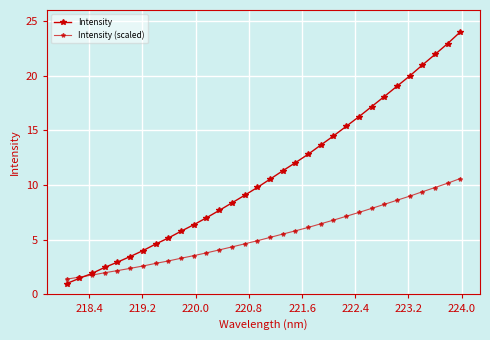

Is this an area chart (filled region under the line)?

No